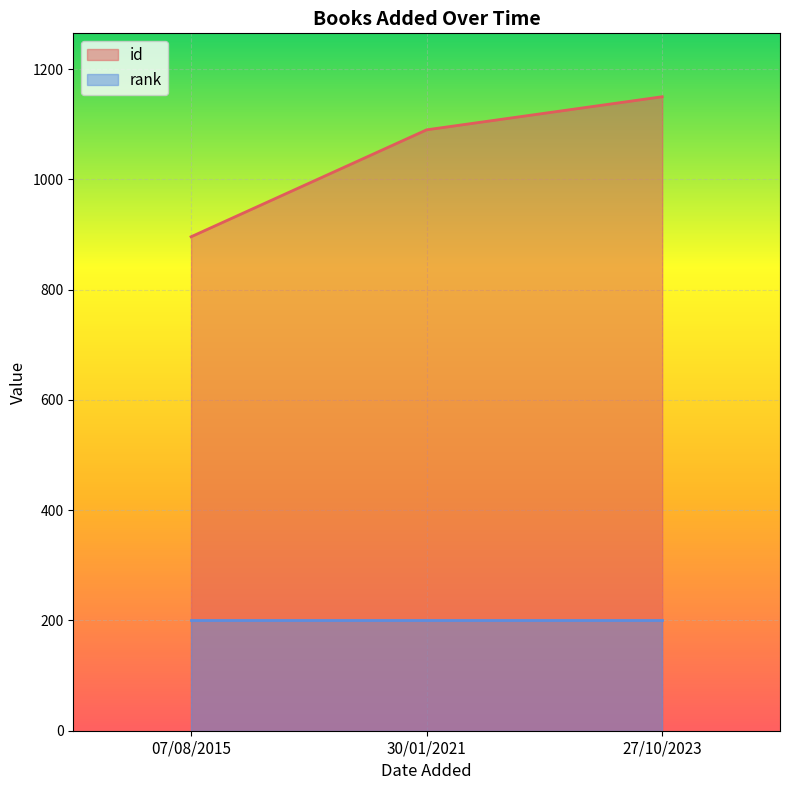

The value at 27/10/2023 is 1150. True or false?

True